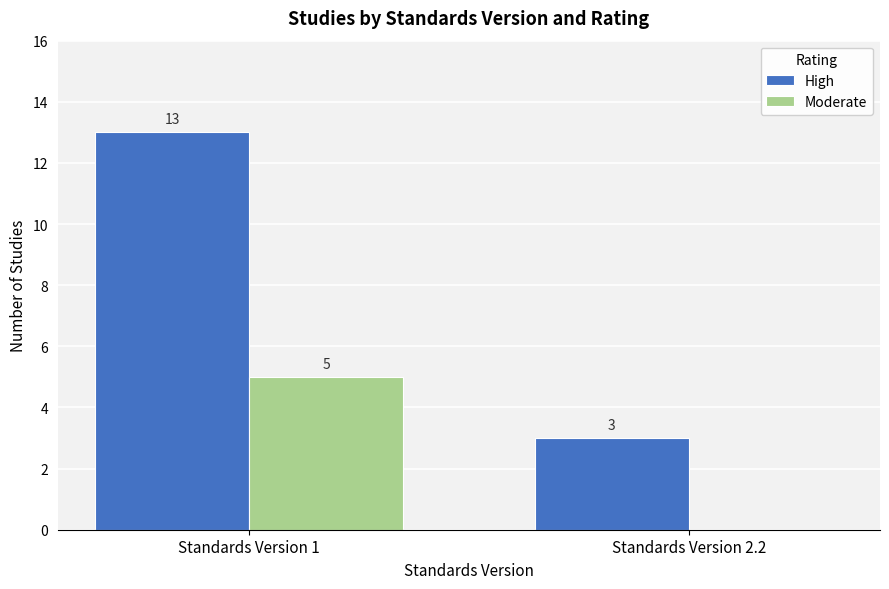

What are all the series names shown in the legend?

High, Moderate